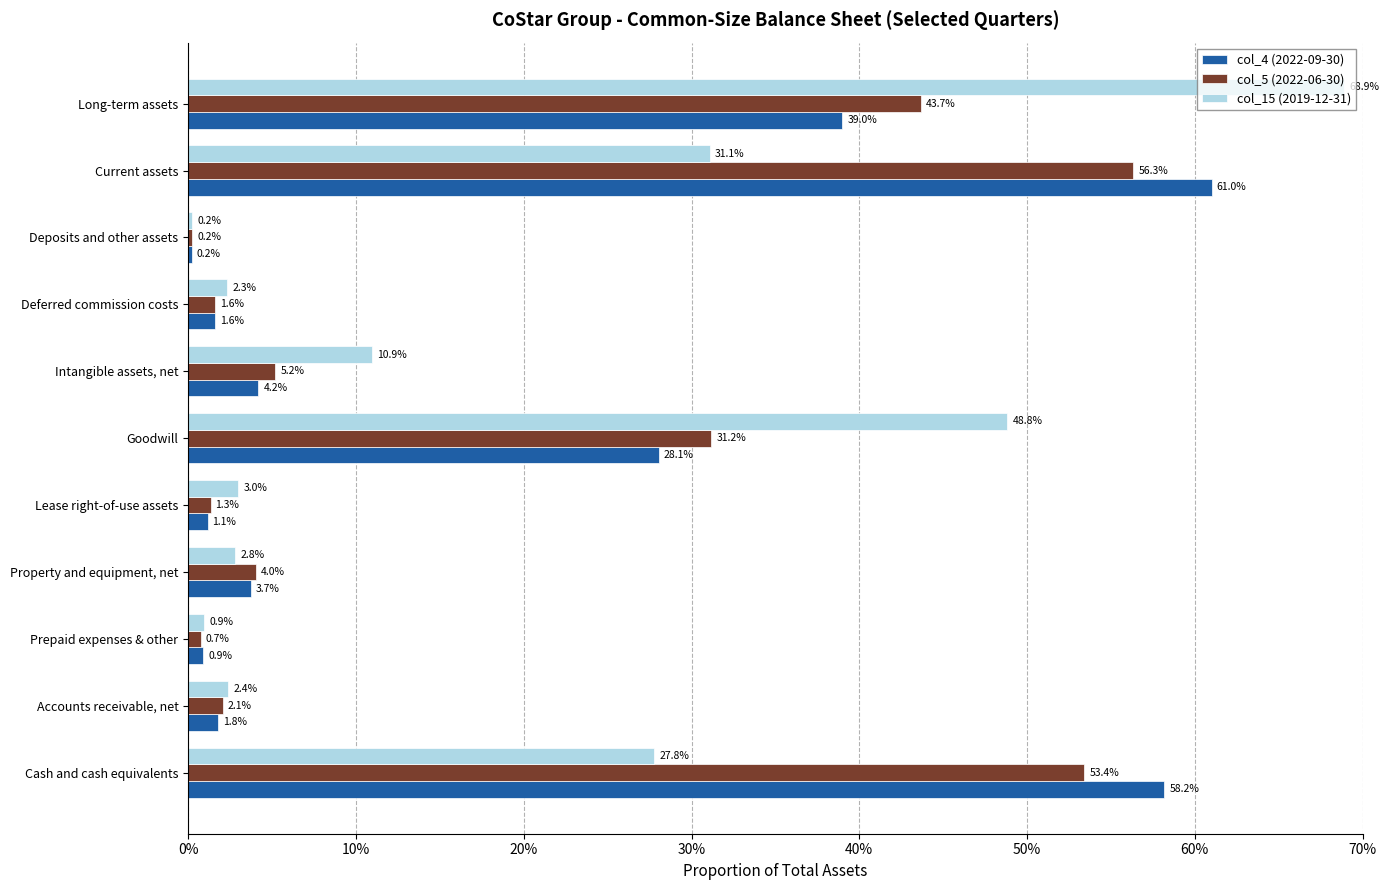

What are all the series names shown in the legend?

col_4 (2022-09-30), col_5 (2022-06-30), col_15 (2019-12-31)